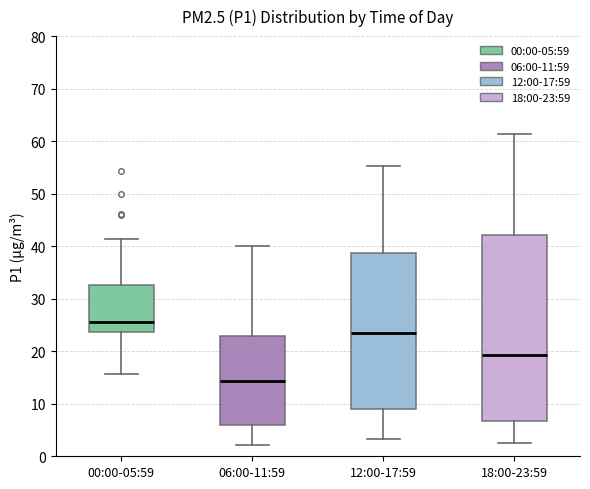

Comparing the boxes themselves (not the whiskers), which one is the tallest?

18:00-23:59